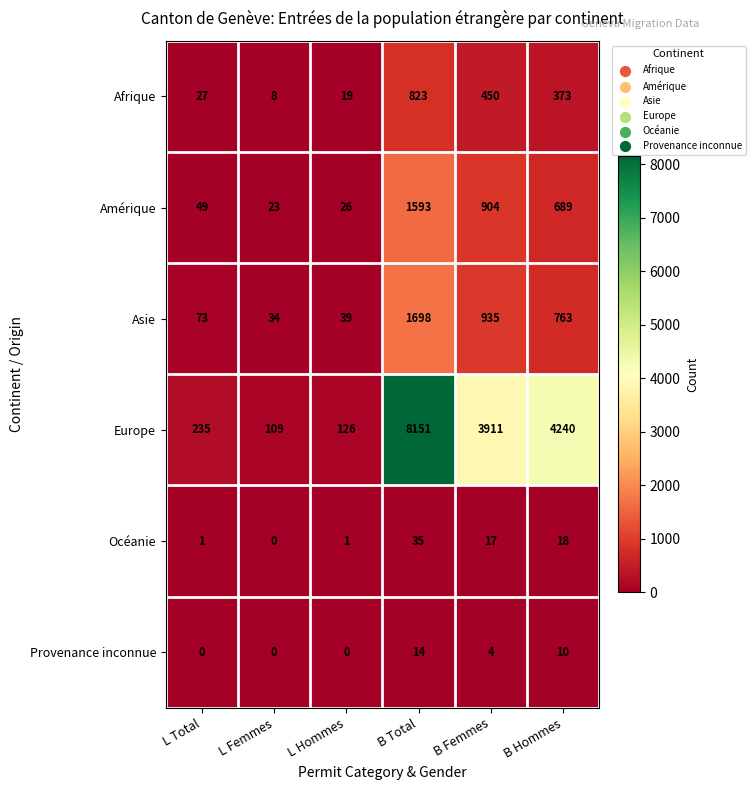

True or false: Europe has a value of 38 at L Hommes.

False